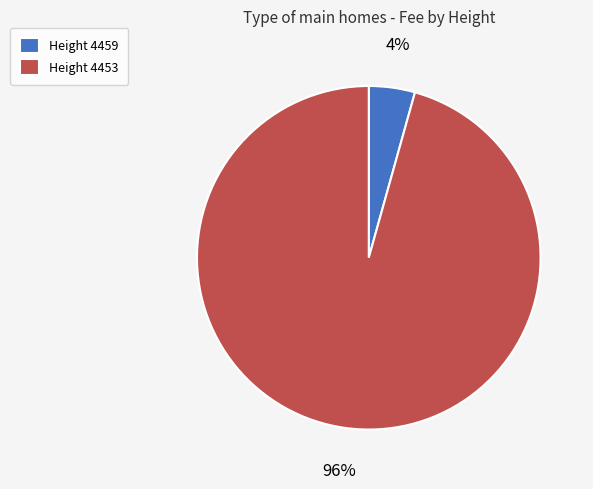

How many slices are in this pie chart?

2